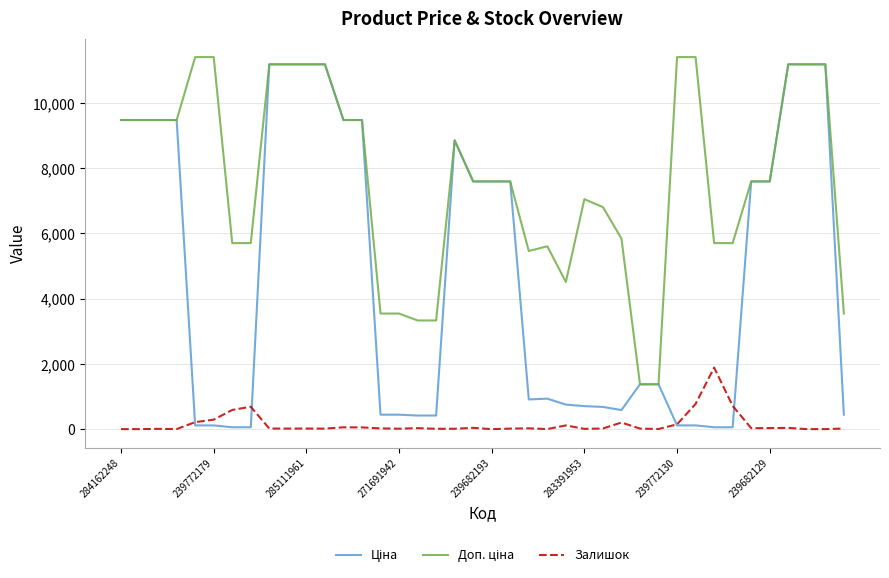

What is the highest value of the Залишок series?

1887.0